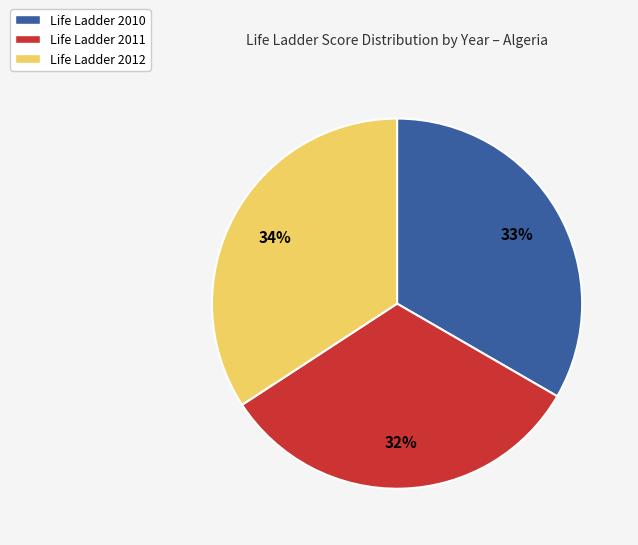

Is Life Ladder 2012 the majority of the pie?

No